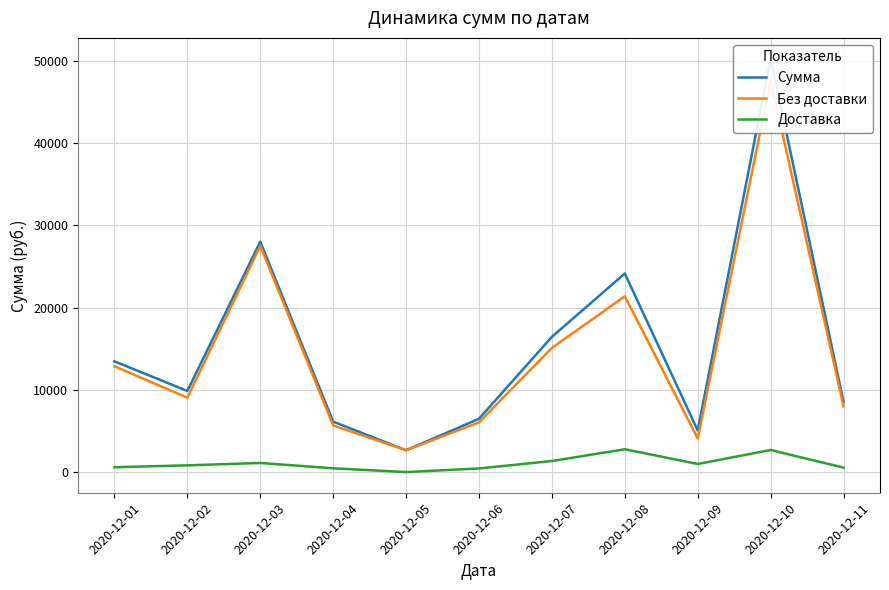

How many interior local peaks does the Доставка series have?

3